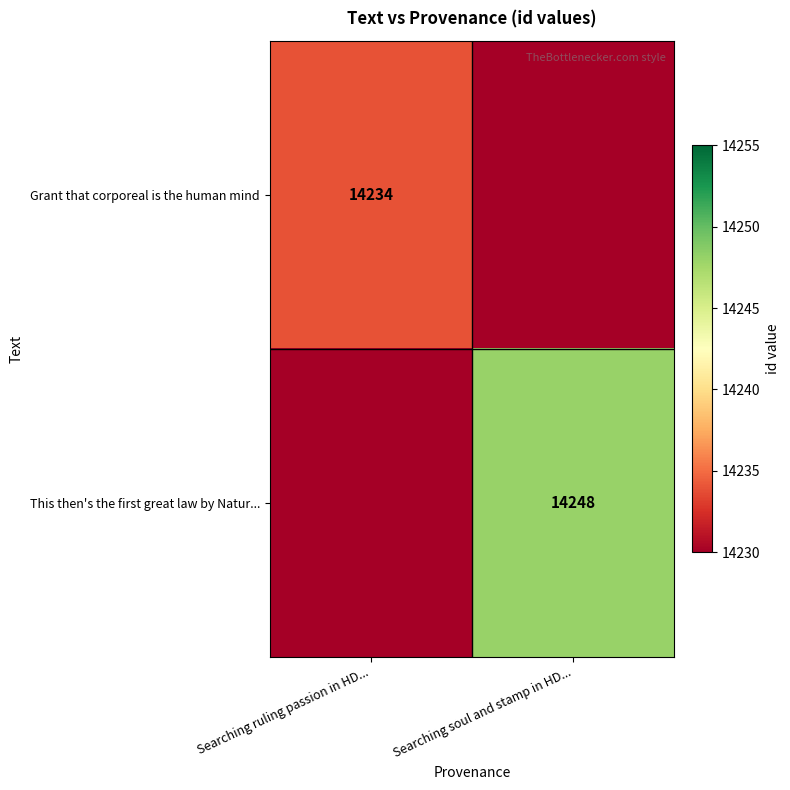

Which label corresponds to the smallest value in the chart?

Searching soul and stamp in HD...